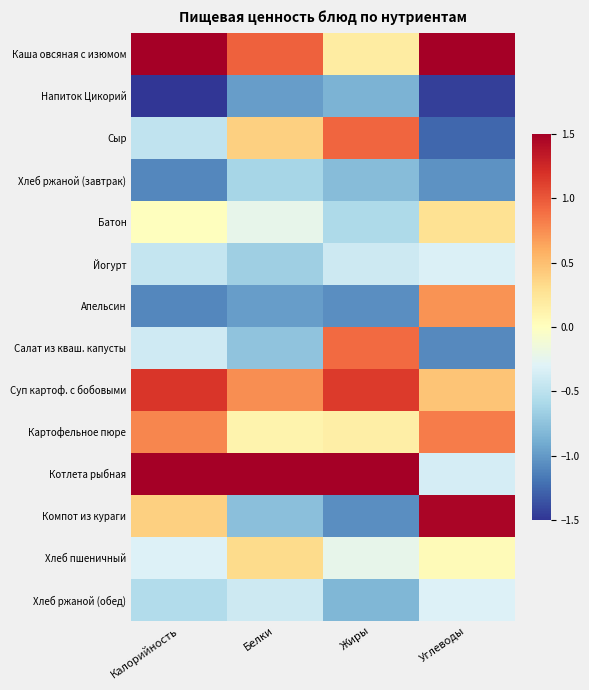

At Калорийность, list the series in order from largest to smallest.

Каша овсяная с изюмом, Котлета рыбная, Суп картоф. с бобовыми, Картофельное пюре, Компот из кураги, Батон, Хлеб пшеничный, Салат из кваш. капусты, Йогурт, Сыр, Хлеб ржаной (обед), Хлеб ржаной (завтрак), Апельсин, Напиток Цикорий